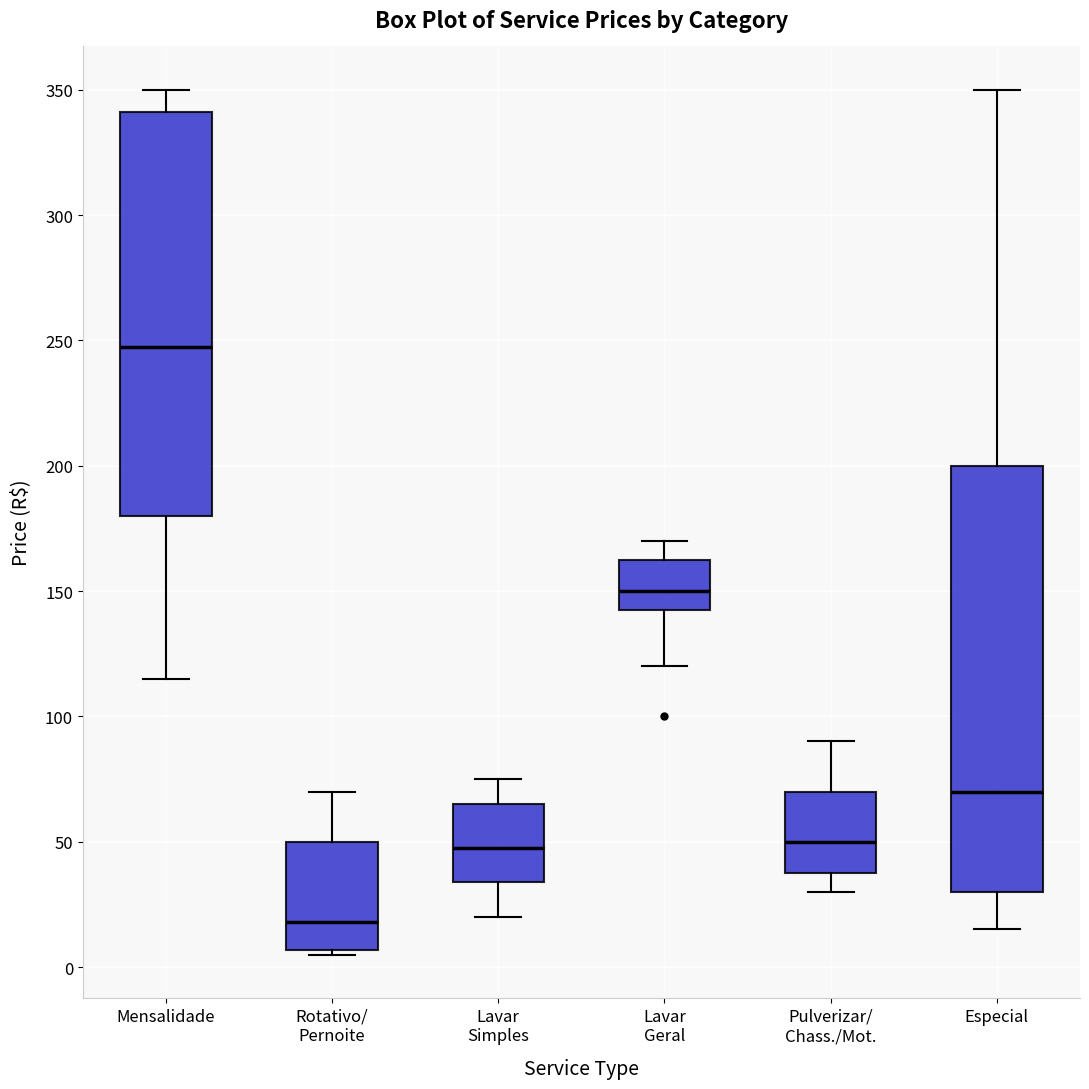

Which box has the highest median line?

Mensalidade